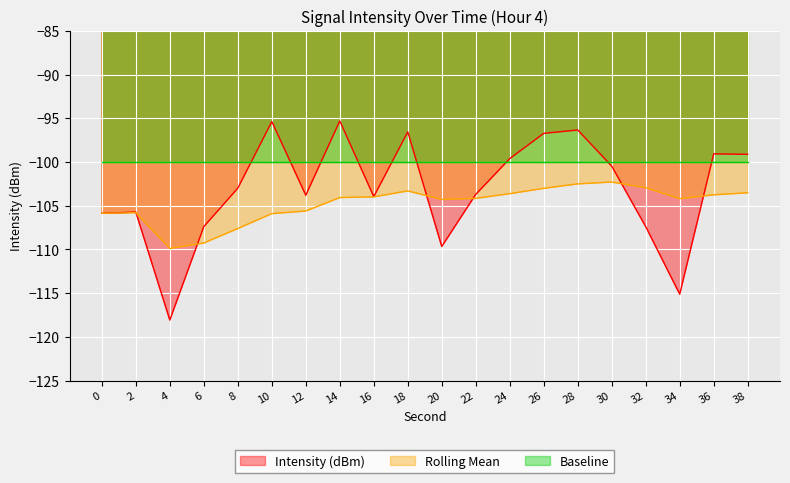

What is the minimum value for Intensity (dBm)?

-118.1